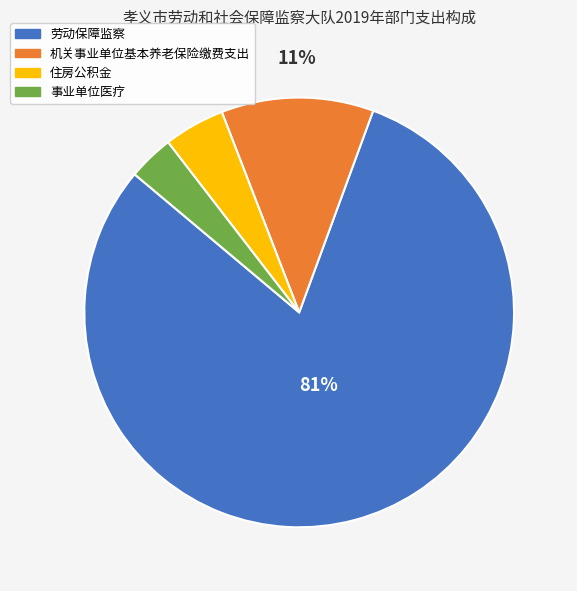

Combined, do 机关事业单位基本养老保险缴费支出 and 事业单位医疗 account for over 50%?

No